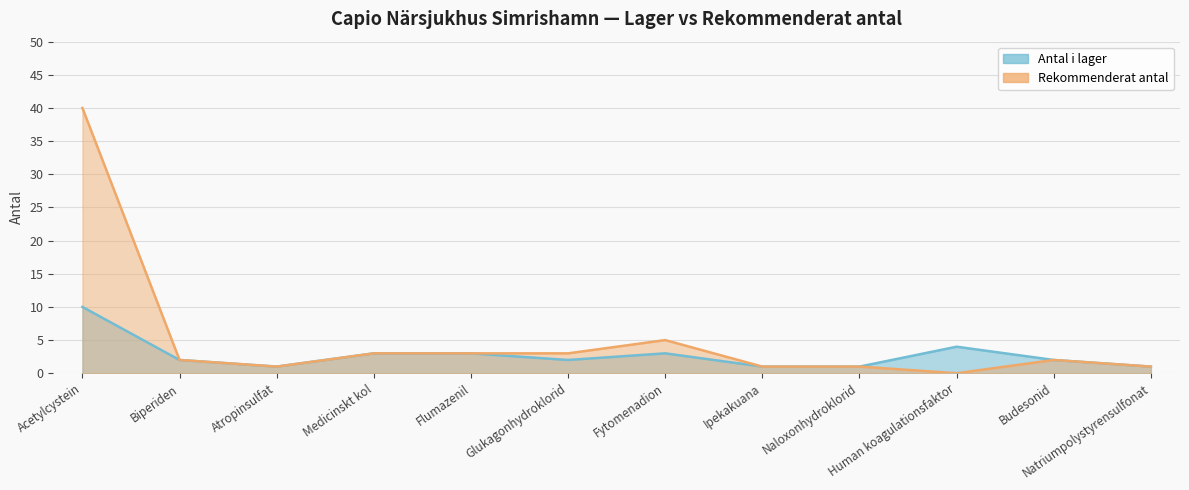

What are all the series names shown in the legend?

Antal i lager, Rekommenderat antal